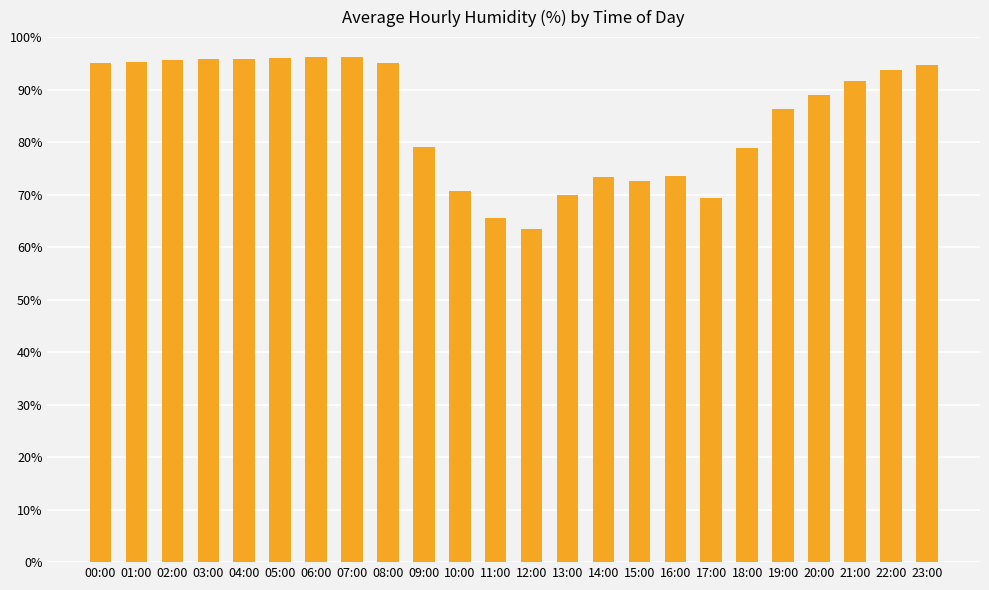

What is the ratio of the value at 04:00 to the value at 23:00?

1.0